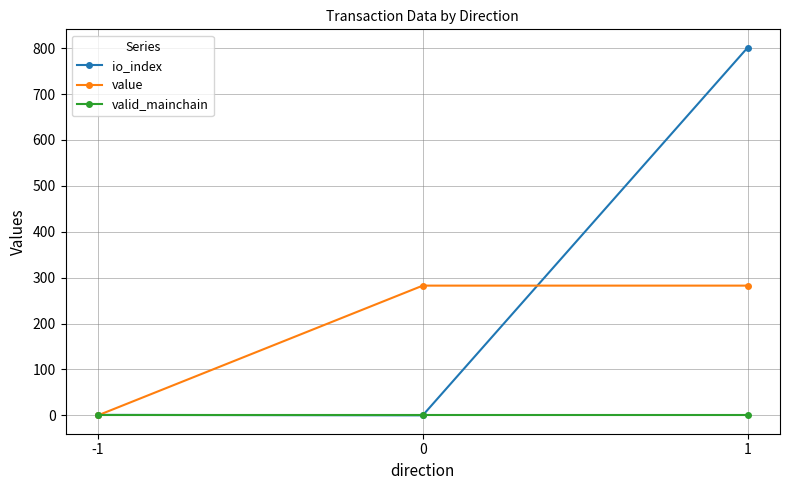

How many categories are shown in the chart?

3